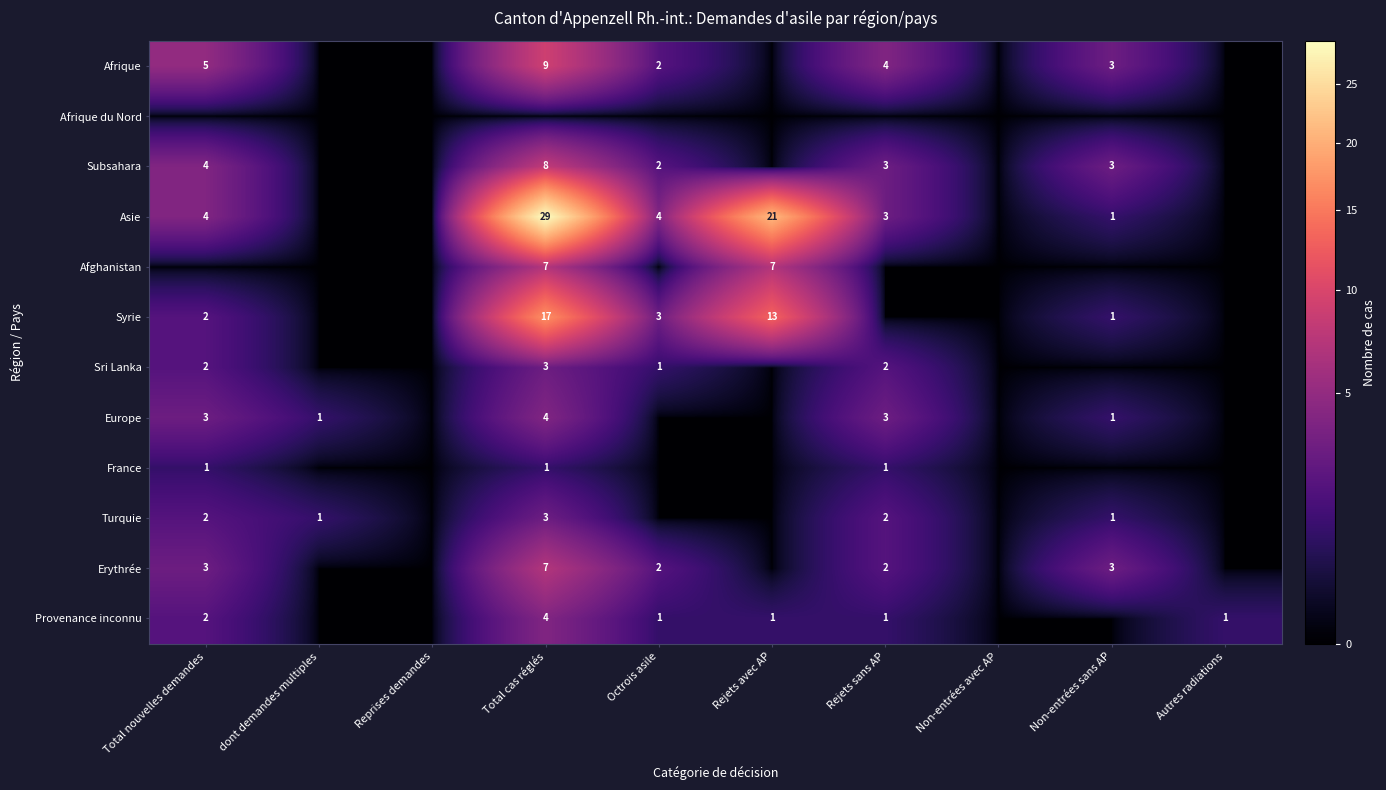

The value of Subsahara at Octrois asile is 2. True or false?

True